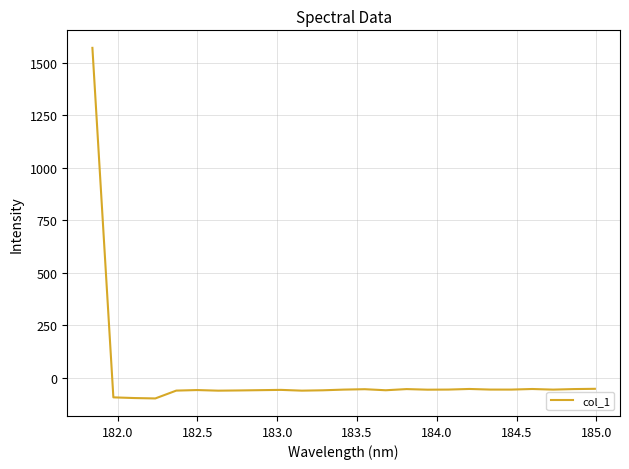

What is the greatest value displayed?

1570.0